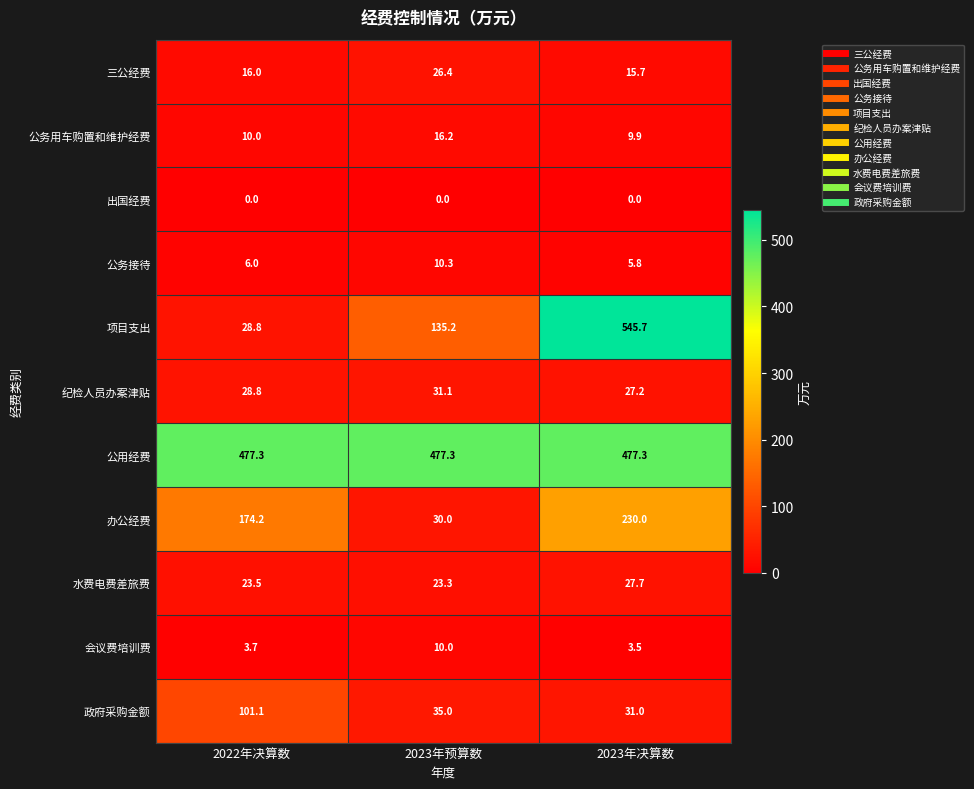

The value of 政府采购金额 at 2023年决算数 is 31.0. True or false?

True